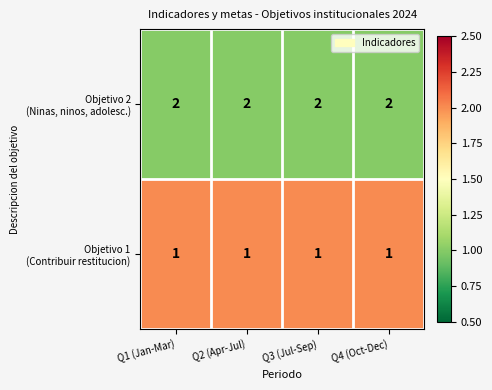

At how many categories does at least one series exceed 1?

4